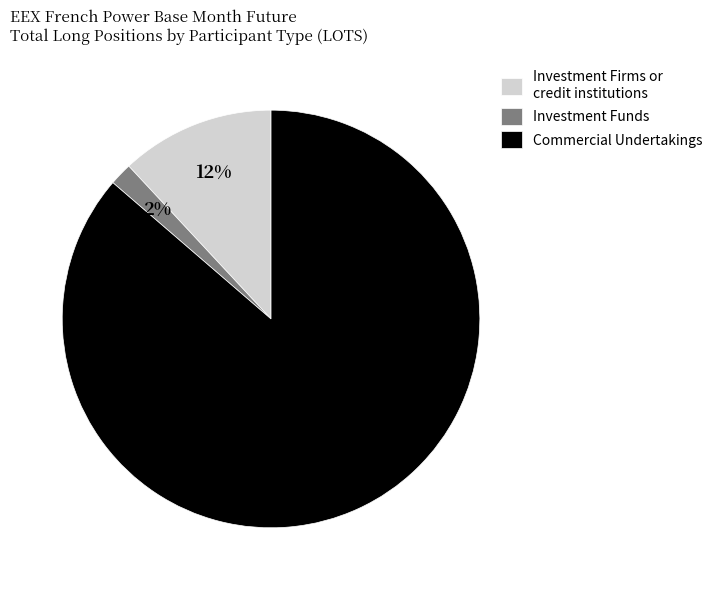

Is the sum of Commercial Undertakings and Investment Funds greater than half?

Yes